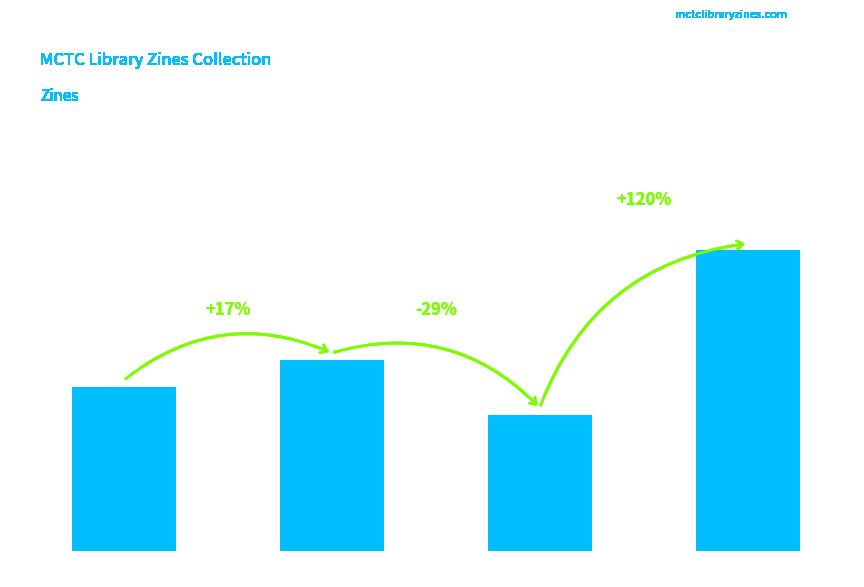

What is the difference between the maximum and minimum values?

24